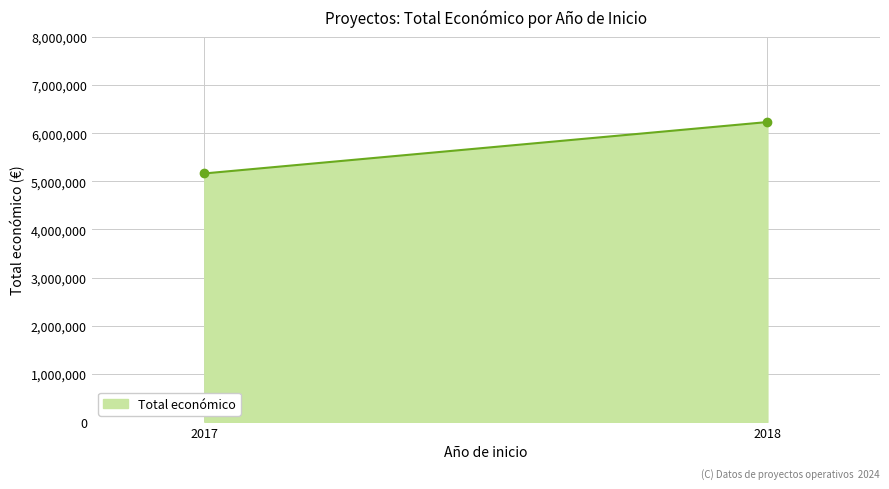

List the labels in order of value, largest first.

2018, 2017